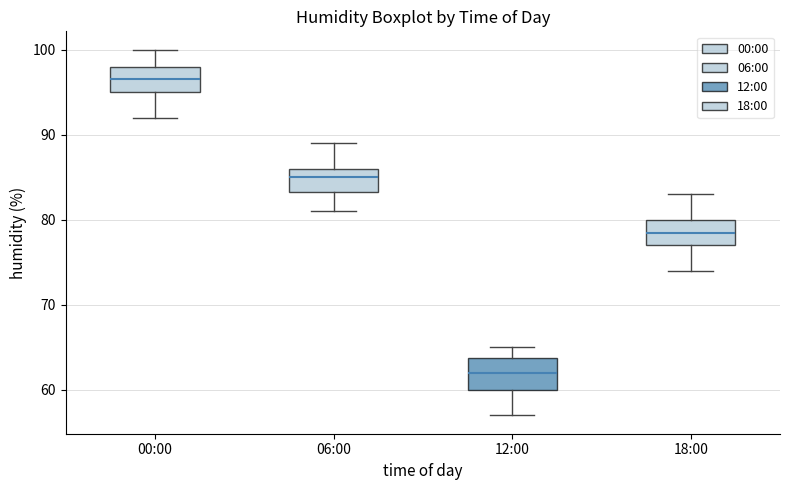

Reading left to right, read every box against the y-axis: the position of its median line, the range the box covers, and the ends of its whiskers. The values are not printed on the chart, so give them approximately, as read against the axis.

00:00: median 97, box 95 to 98, whiskers 92 to 100
06:00: median 85, box 83 to 86, whiskers 81 to 89
12:00: median 62, box 60 to 64, whiskers 57 to 65
18:00: median 79, box 77 to 80, whiskers 74 to 83